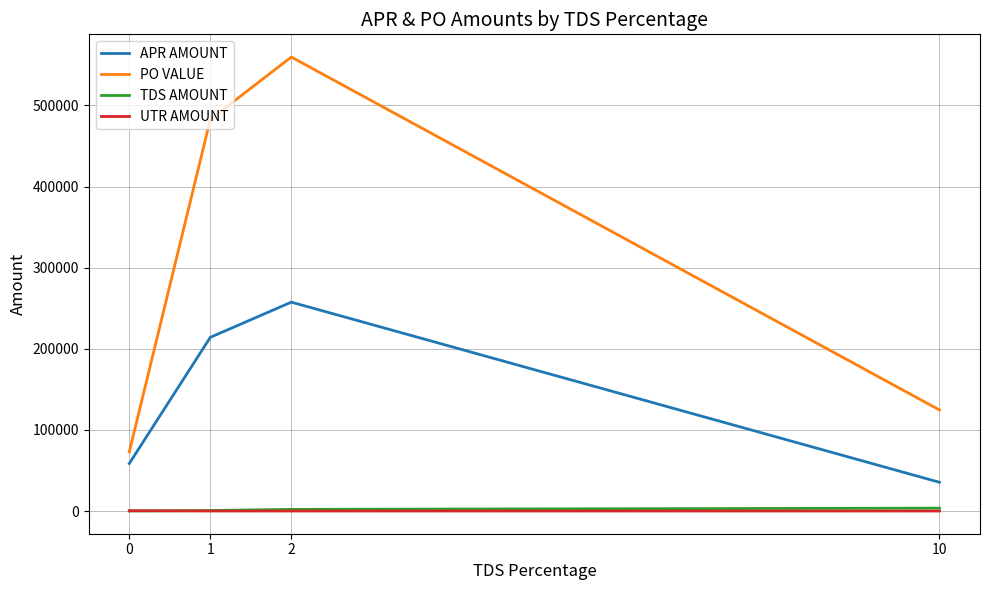

How many lines are shown in the chart?

4